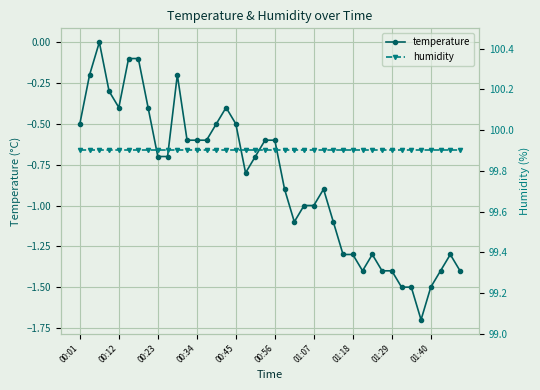

What is the value of the humidity point at the 32nd from the left?

99.9